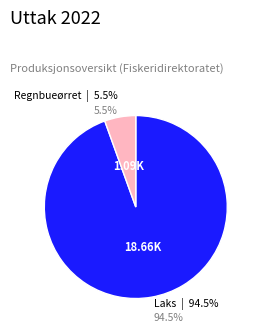

True or false: Laks accounts for 89% of the total.

False